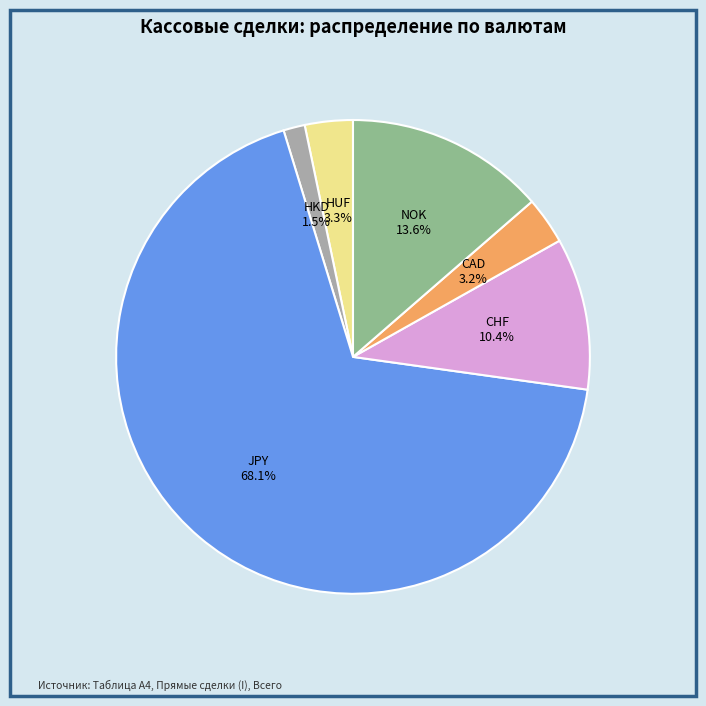

Is there any slice that represents more than half of the pie?

Yes